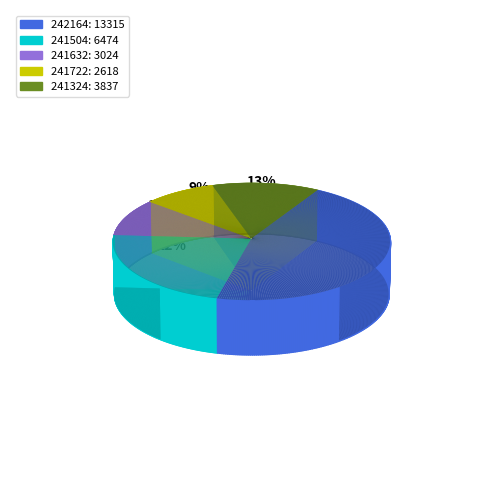

How many slices are in this pie chart?

5